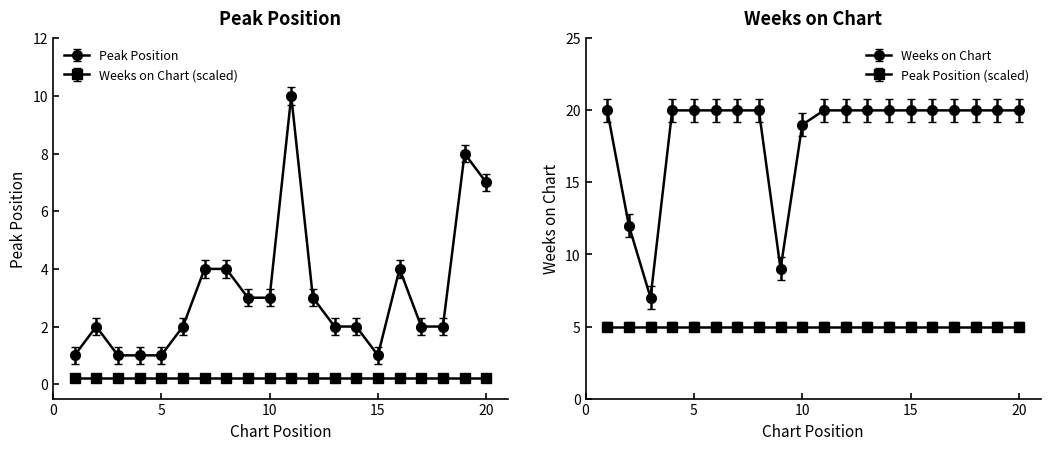

How many lines are shown in the chart?

2